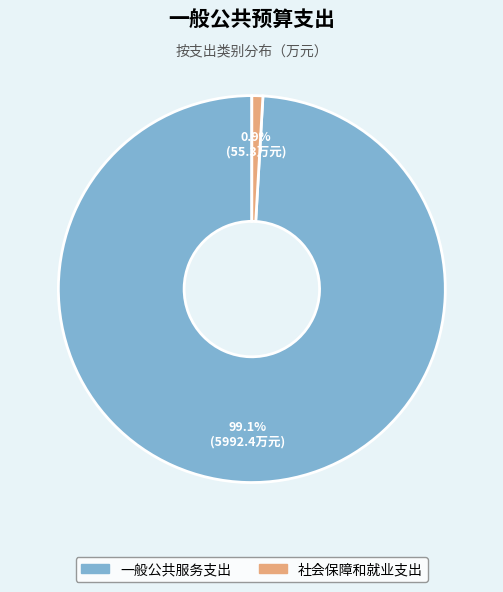

Between 一般公共服务支出 and 社会保障和就业支出, which is larger?

一般公共服务支出